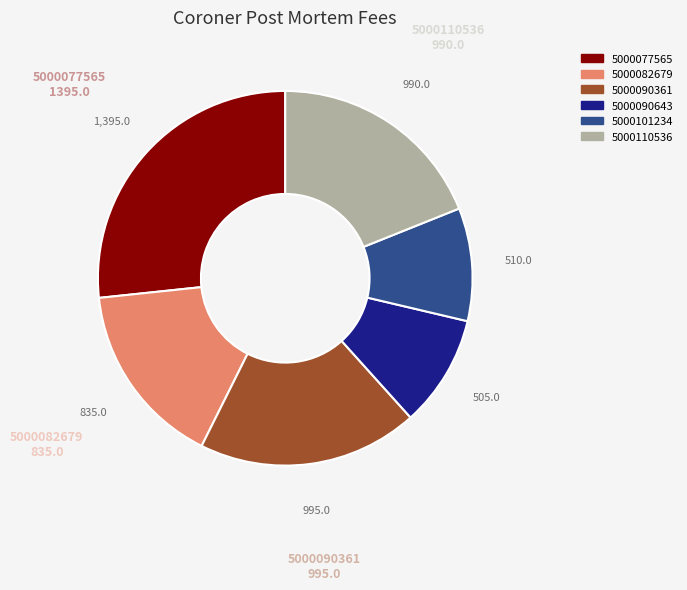

Combined, do 5000077565 and 5000101234 account for over 50%?

No